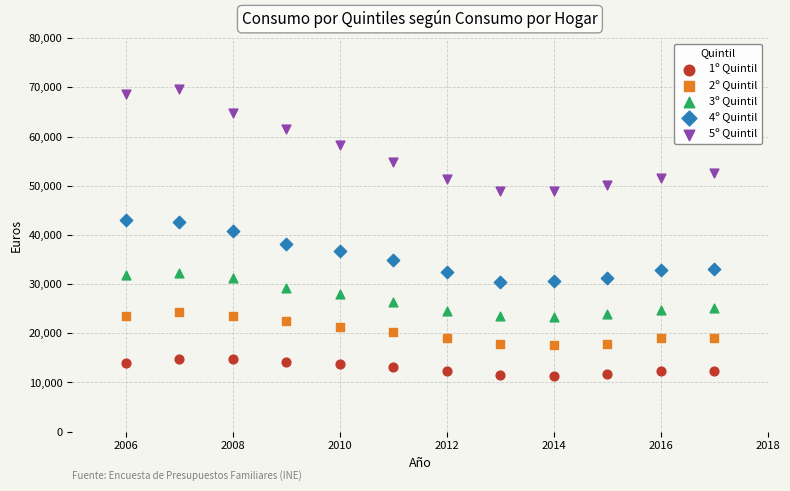

What are all the series names shown in the legend?

1º Quintil, 2º Quintil, 3º Quintil, 4º Quintil, 5º Quintil